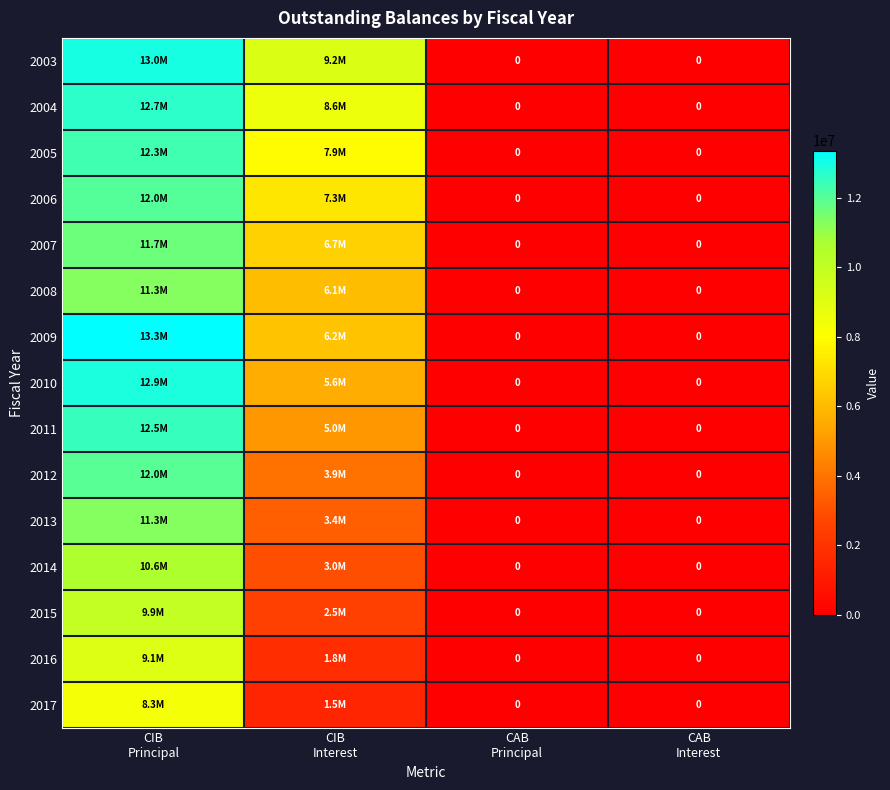

What is the total value across all series at CIB
Interest?

78604366.4